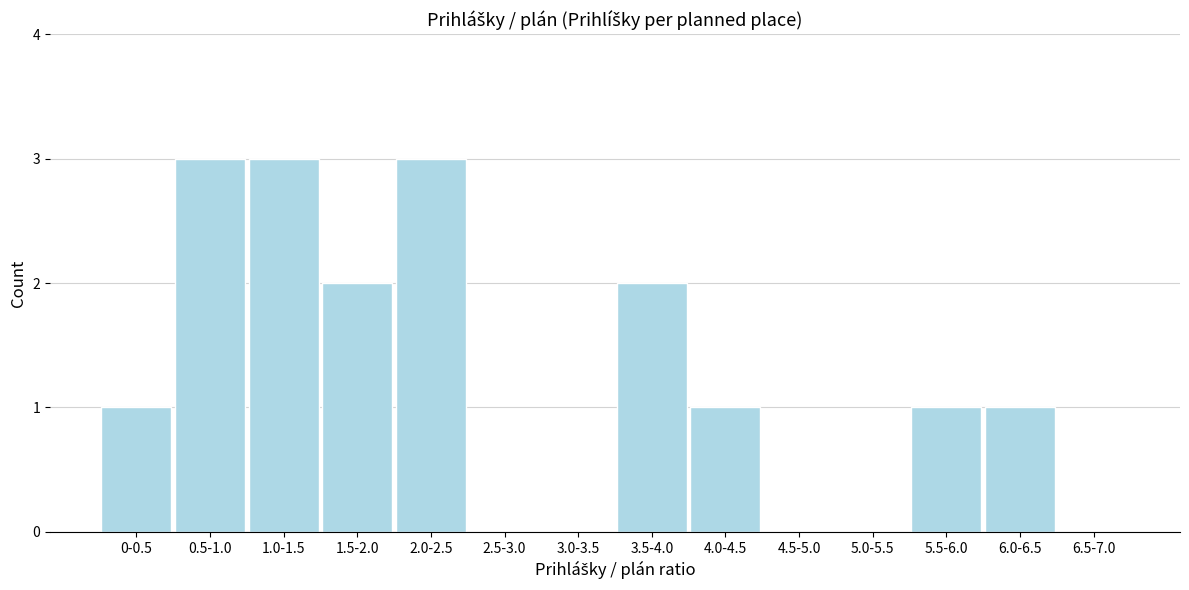

Reading right to left, transcribe all the data shown in this chart.

6.5-7.0=0	6.0-6.5=1	5.5-6.0=1	5.0-5.5=0	4.5-5.0=0	4.0-4.5=1	3.5-4.0=2	3.0-3.5=0	2.5-3.0=0	2.0-2.5=3	1.5-2.0=2	1.0-1.5=3	0.5-1.0=3	0-0.5=1